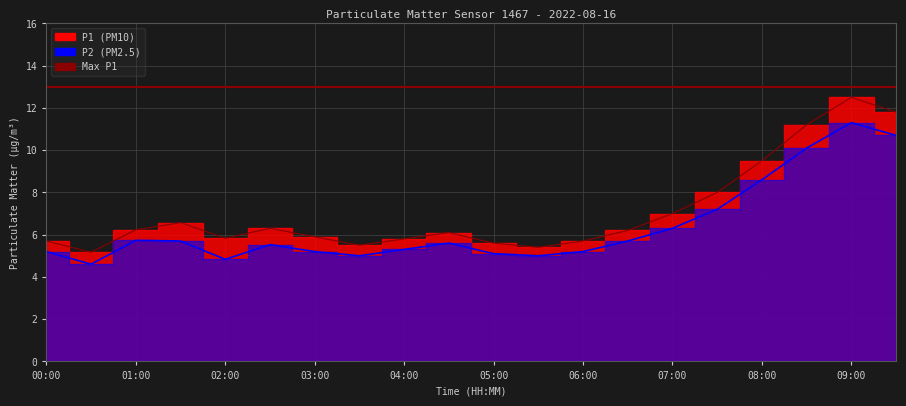

True or false: P2 and P1 cross at least once.

False